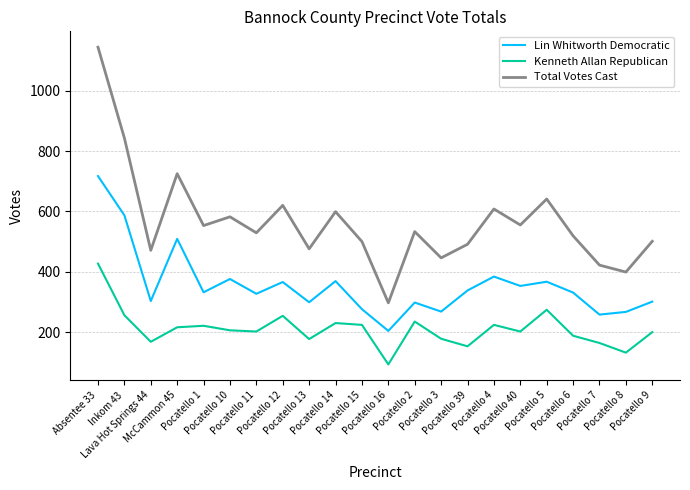

True or false: Kenneth Allan Republican has a value of 177 at Pocatello 13.

True